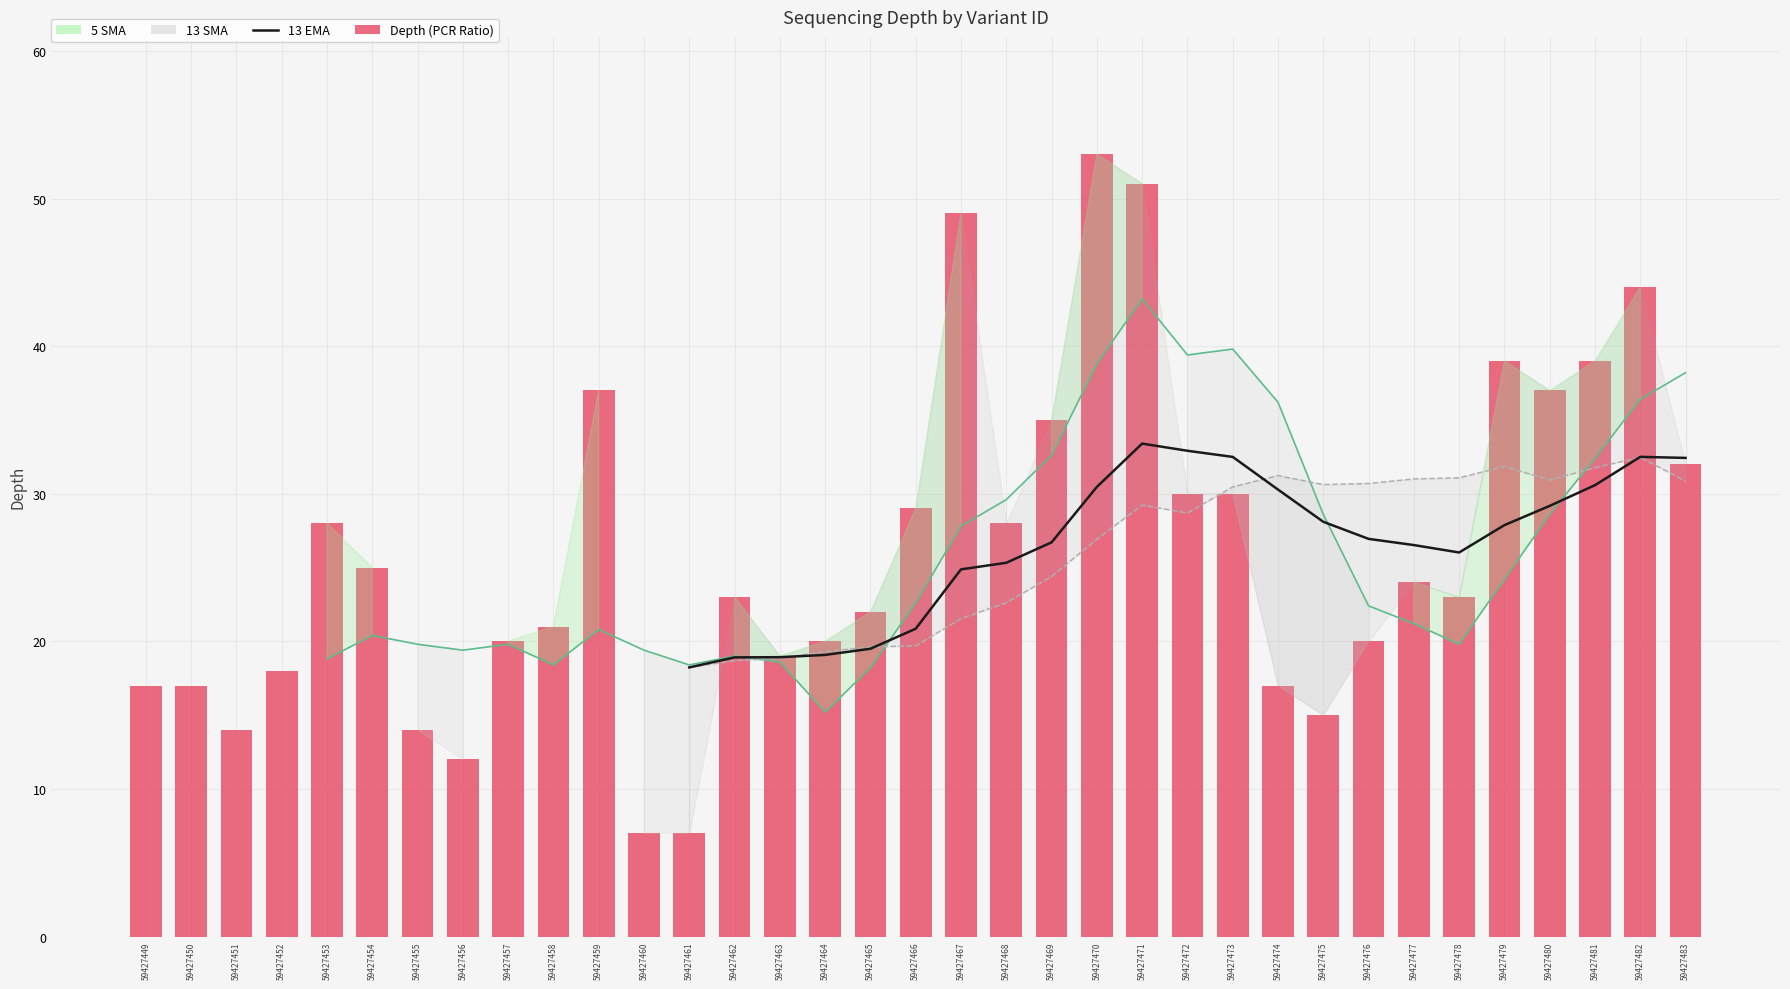

Reading left to right, what are all the values shown in this chart?

17	17	14	18	28	25	14	12	20	21	37	7	7	23	19	20	22	29	49	28	35	53	51	30	30	17	15	20	24	23	39	37	39	44	32